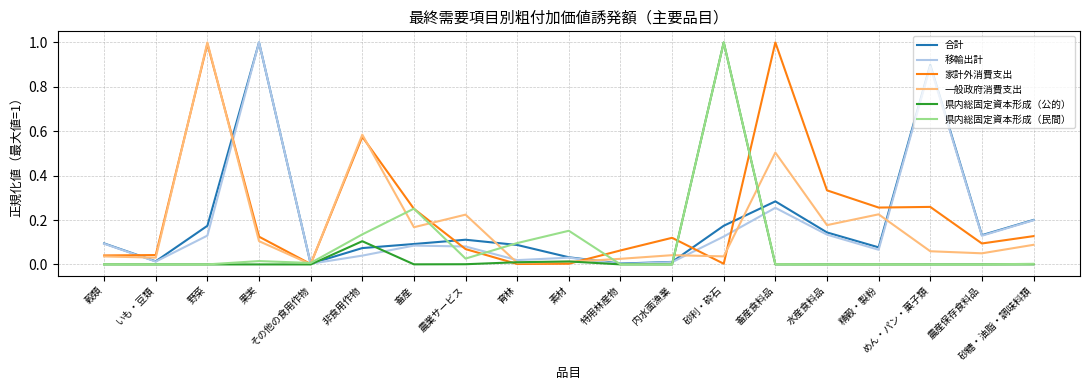

What is the greatest value displayed?

1.0